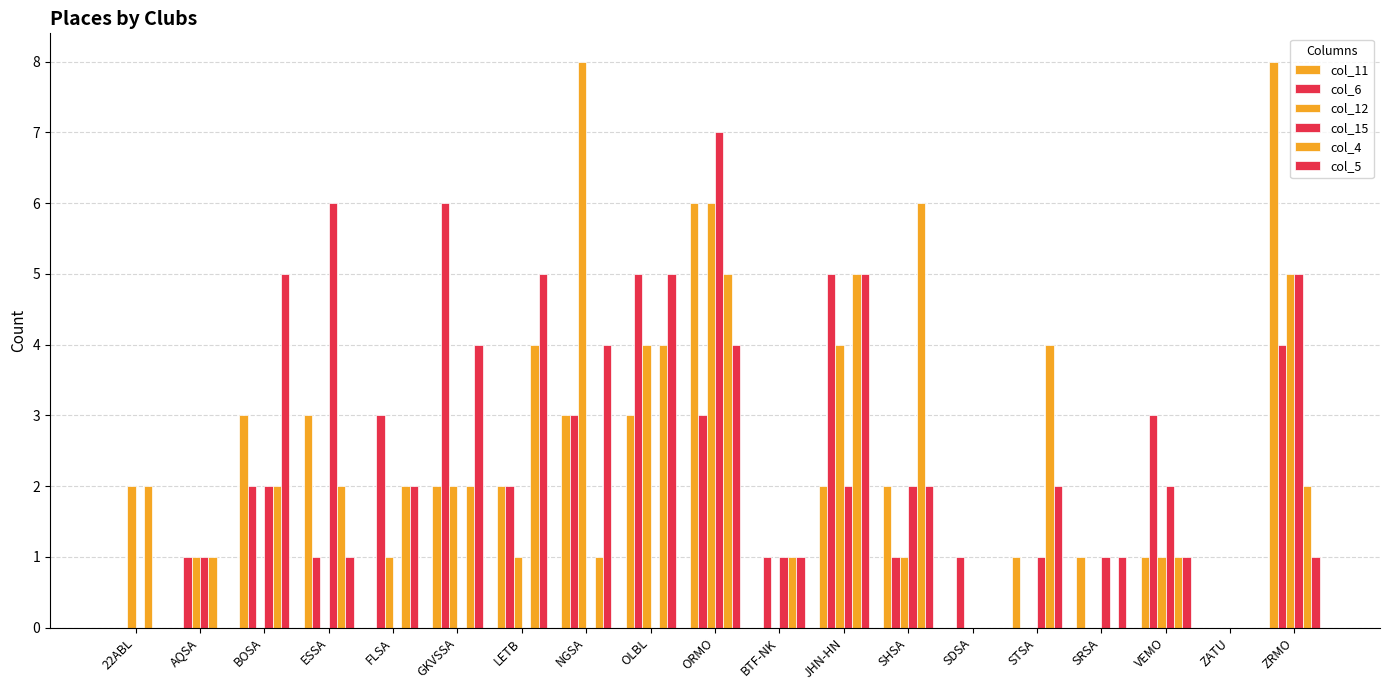

What is the sum of all col_5 values?

43